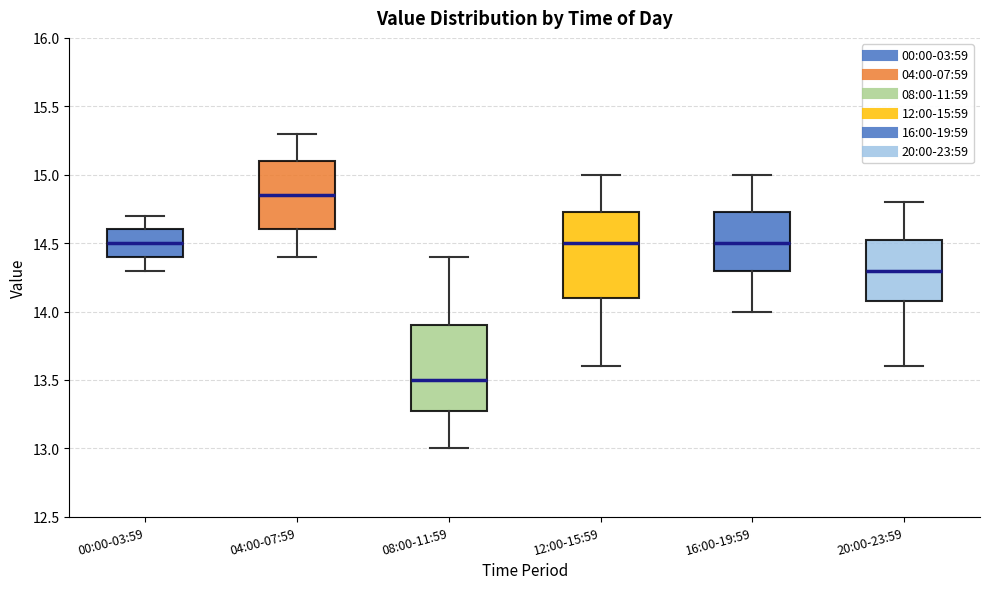

Reading left to right, read every box against the y-axis: the position of its median line, the range the box covers, and the ends of its whiskers. The values are not printed on the chart, so give them approximately, as read against the axis.

00:00-03:59: median 14.50, box 14.40 to 14.60, whiskers 14.30 to 14.70
04:00-07:59: median 14.85, box 14.60 to 15.10, whiskers 14.40 to 15.30
08:00-11:59: median 13.50, box 13.30 to 13.90, whiskers 13.00 to 14.40
12:00-15:59: median 14.50, box 14.10 to 14.75, whiskers 13.60 to 15.00
16:00-19:59: median 14.50, box 14.30 to 14.75, whiskers 14.00 to 15.00
20:00-23:59: median 14.30, box 14.10 to 14.55, whiskers 13.60 to 14.80